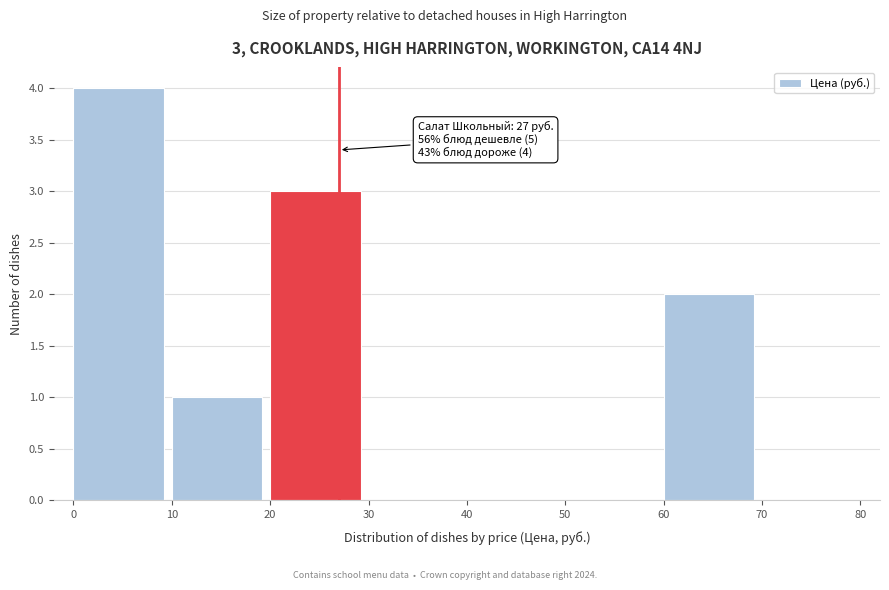

Over which range of the x-axis is the bar tallest?

0 to 10